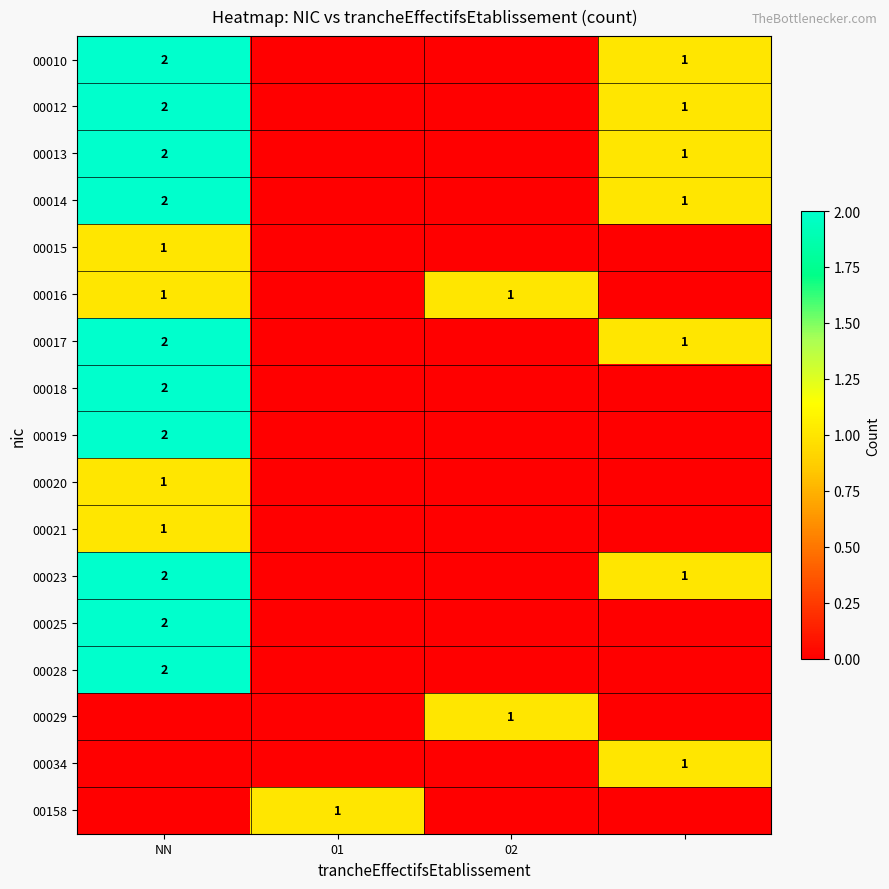

Where is 00016 nearest to the value 0?

01